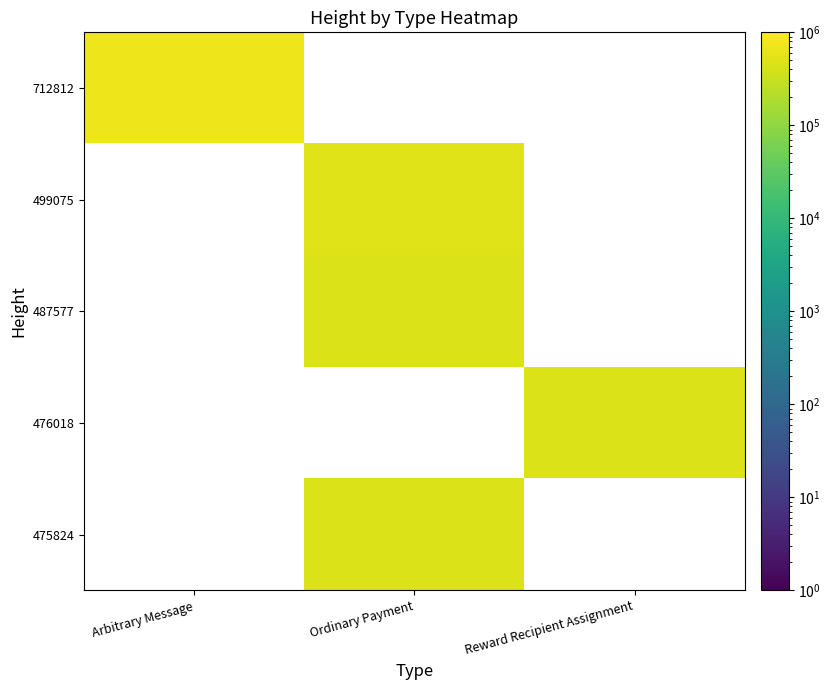

The value of 499075 at Ordinary Payment is 499075.0. True or false?

True